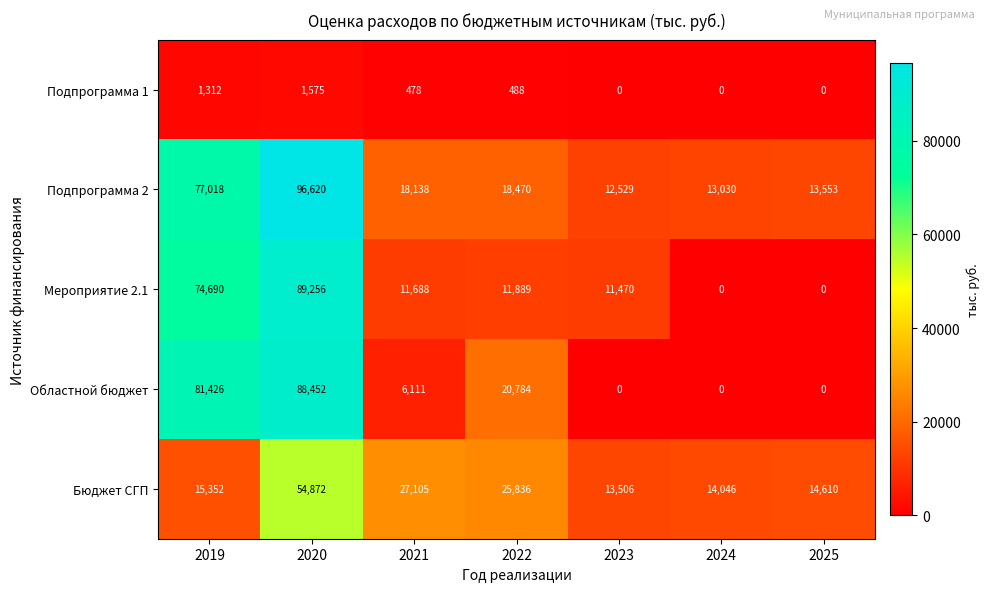

What is the difference between the maximum and minimum values in the Подпрограмма 2 series?

84091